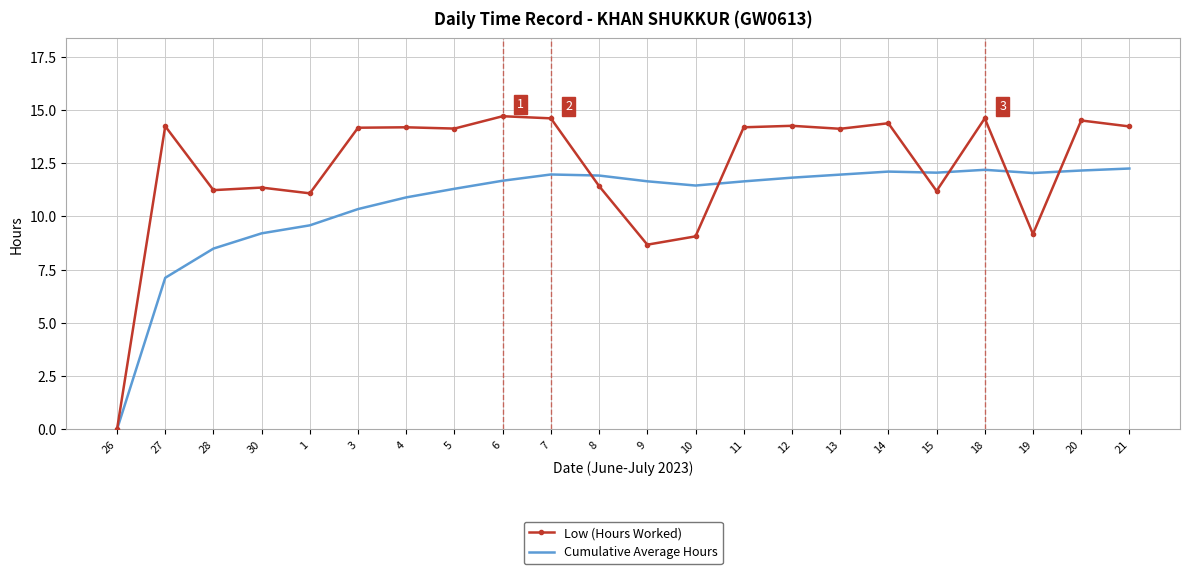

Which series has the largest total across all categories?

Low (Hours Worked)